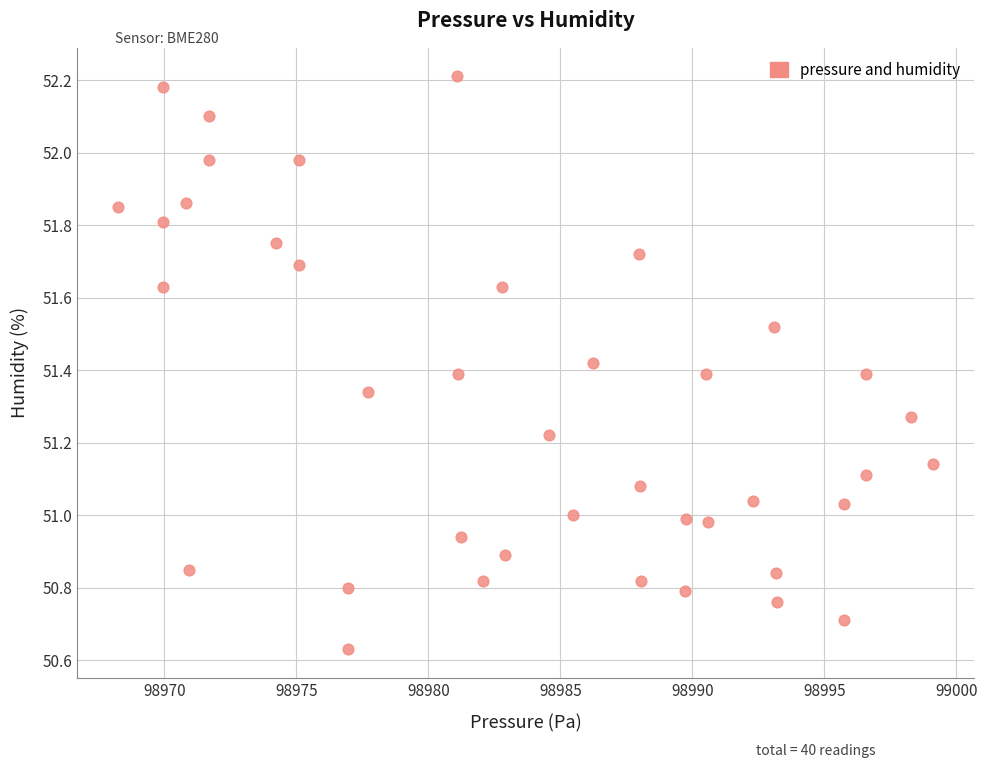

What is the range of Y values (max minus min)?

1.6